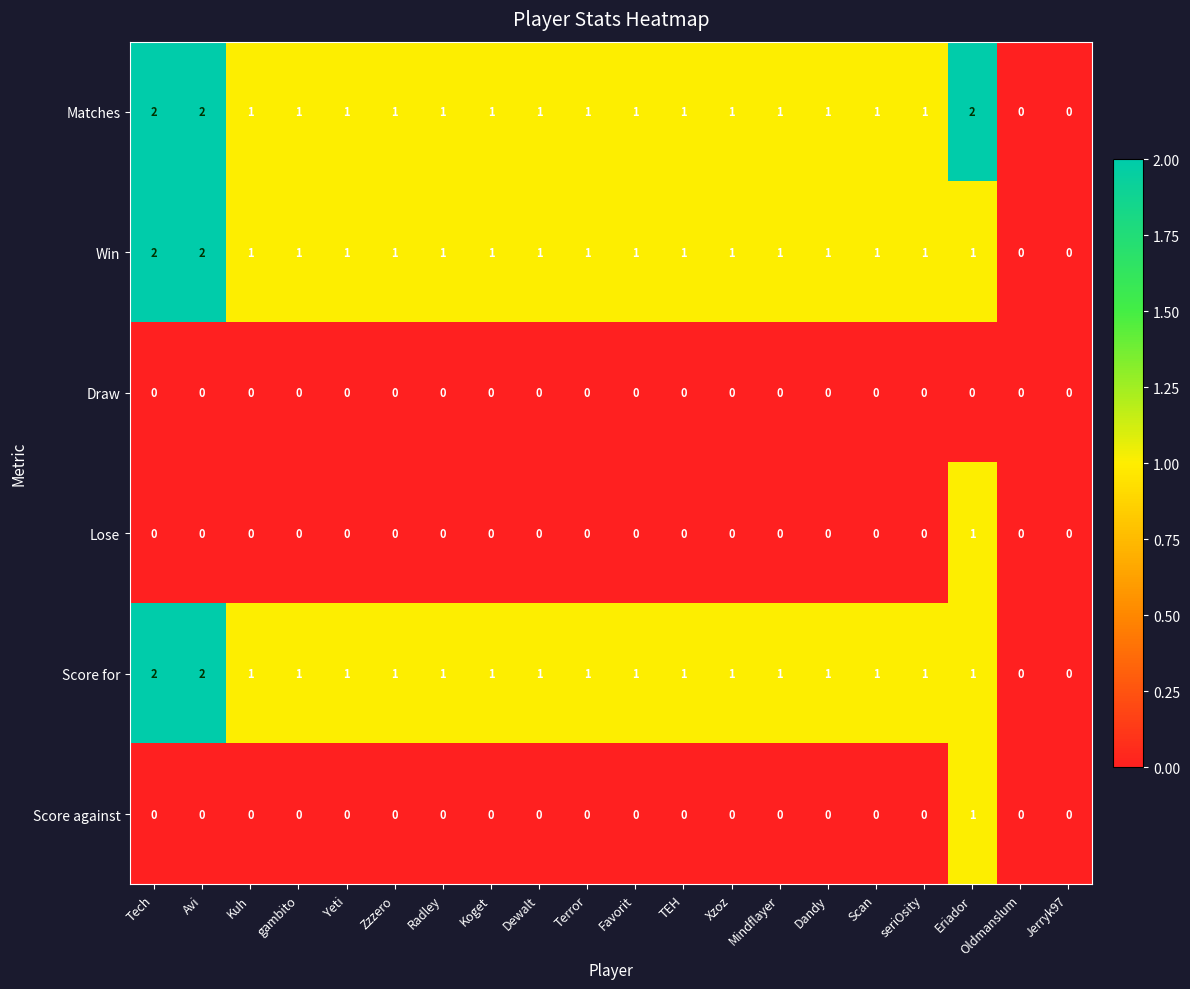

Which series has the largest total across all categories?

Matches